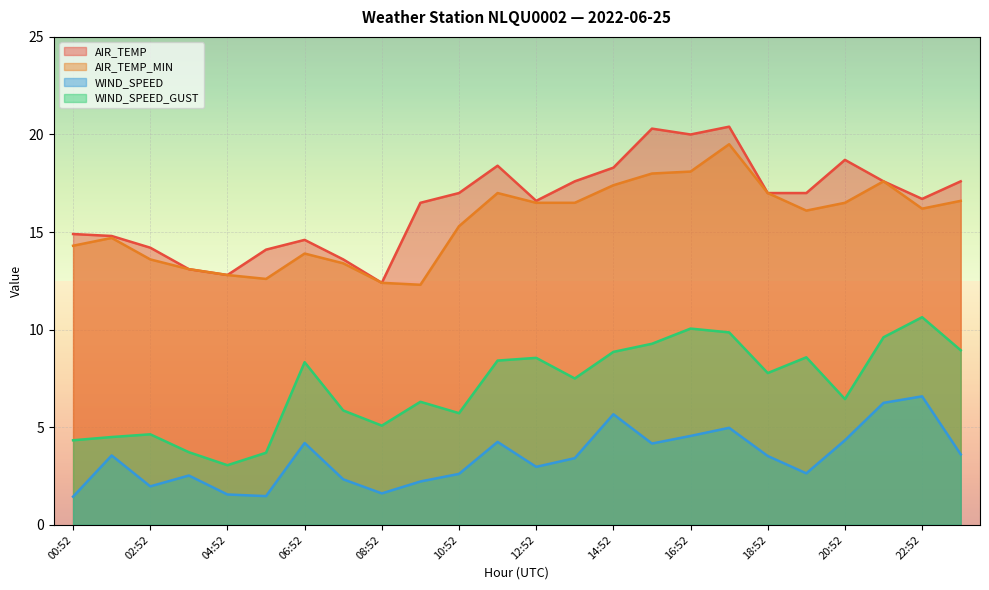

What is the total value across all series at 14:52?

50.2